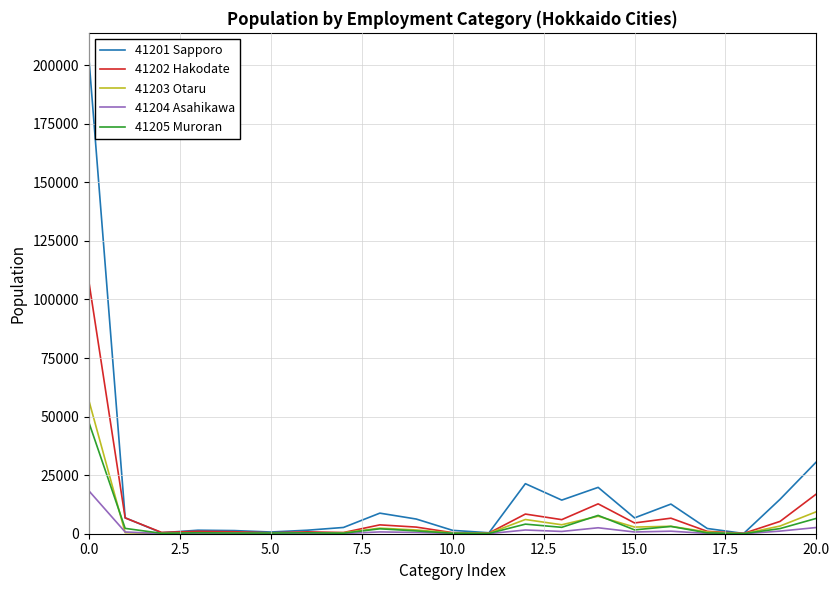

What is the difference between the second highest and minimum values in the 41203 Otaru series?

9390